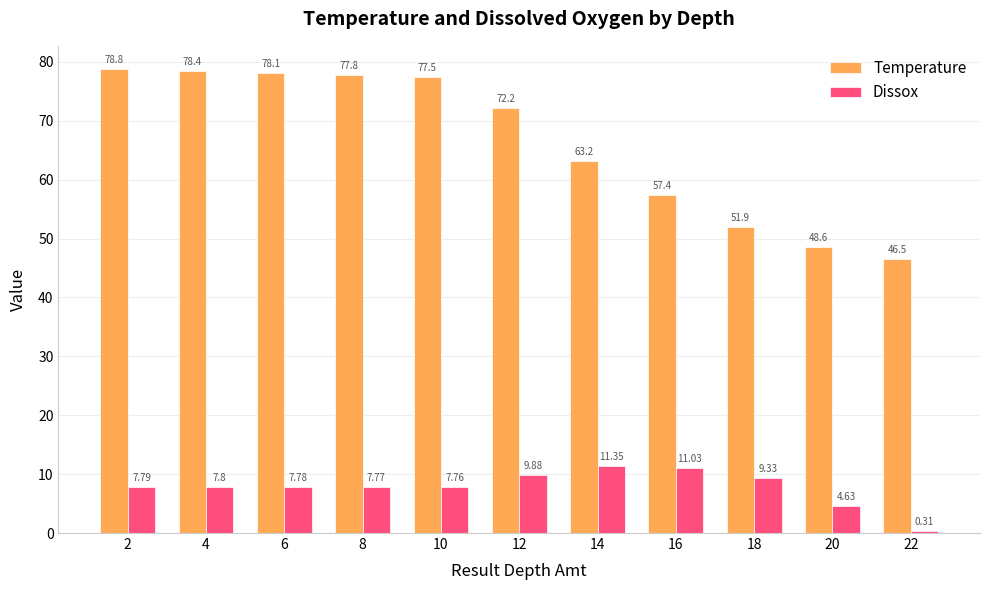

Which series has the largest total across all categories?

Temperature